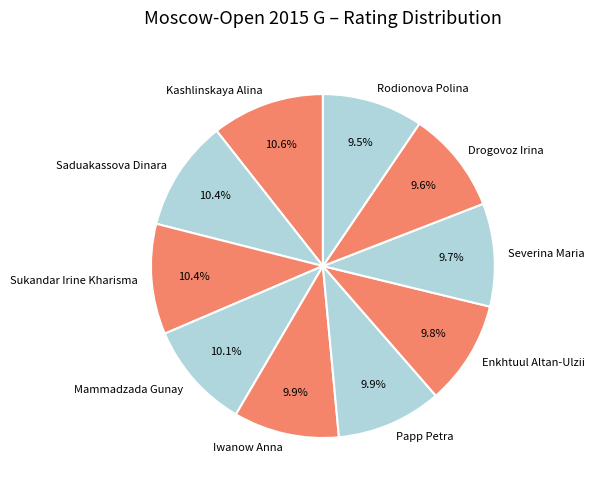

Which has a higher value, Enkhtuul Altan-Ulzii or Sukandar Irine Kharisma?

Sukandar Irine Kharisma